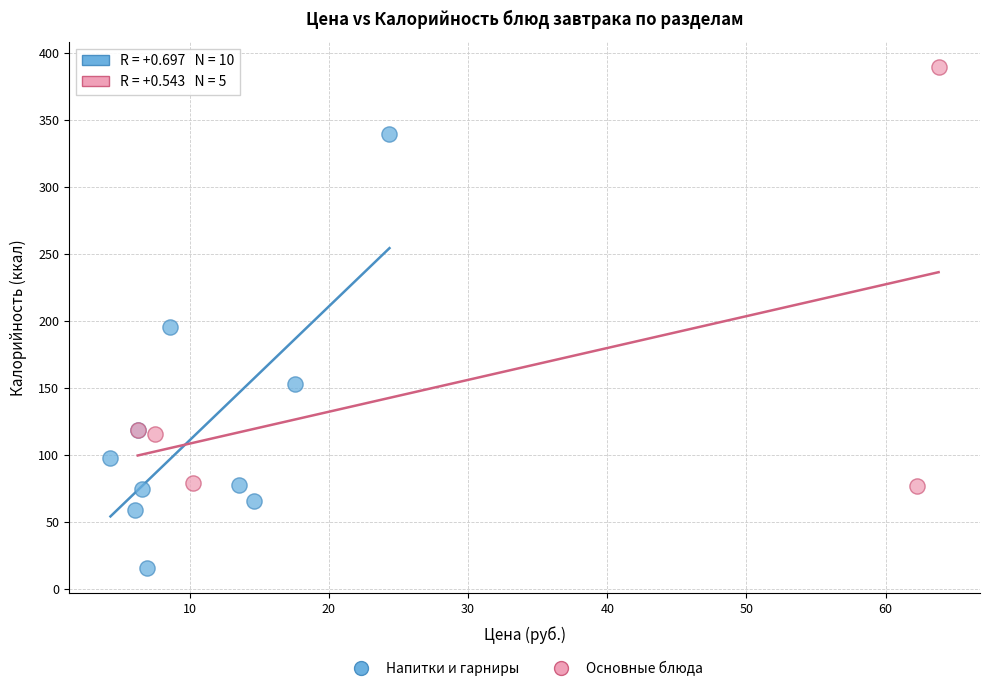

Which series reaches the maximum Y coordinate?

Основные блюда